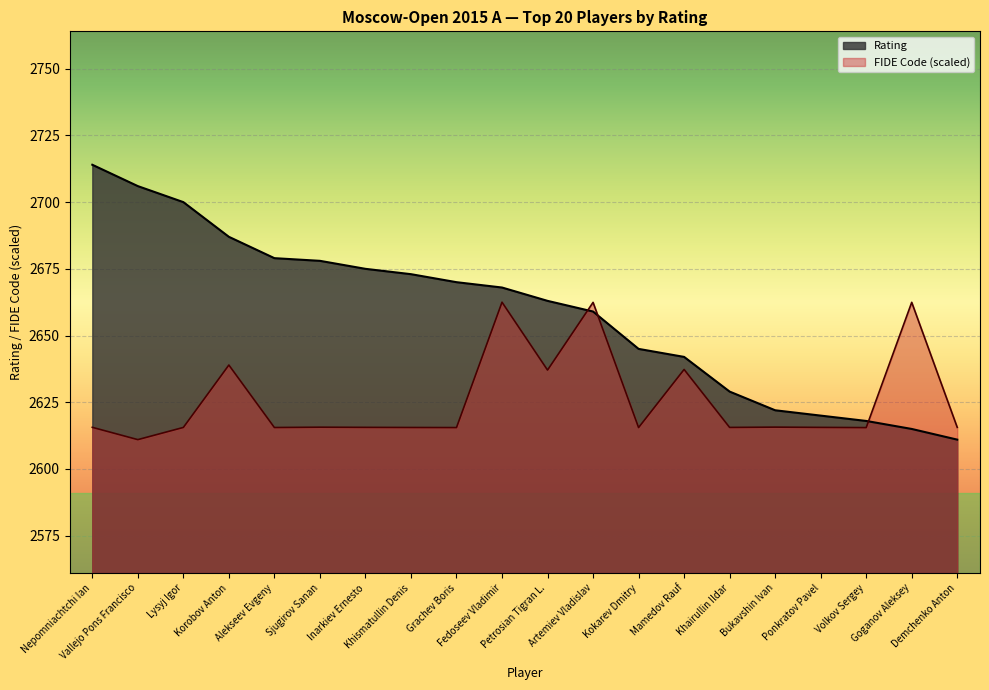

How many data points in FIDE Code are less than 2615?

1